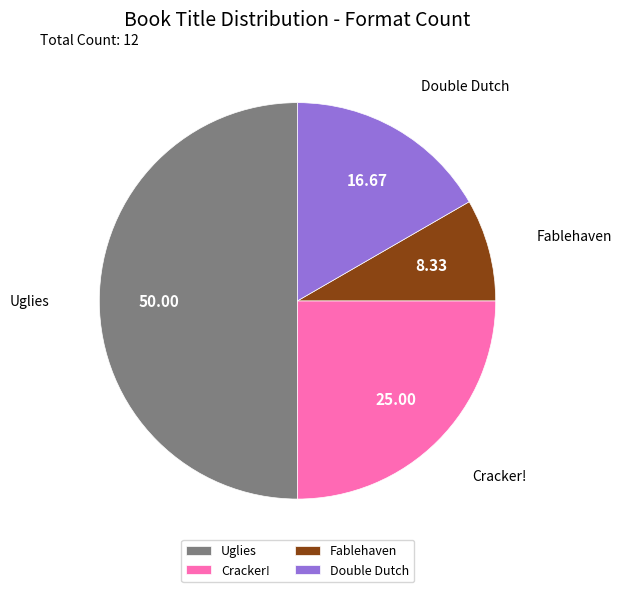

Which has a higher value, Cracker! or Fablehaven?

Cracker!